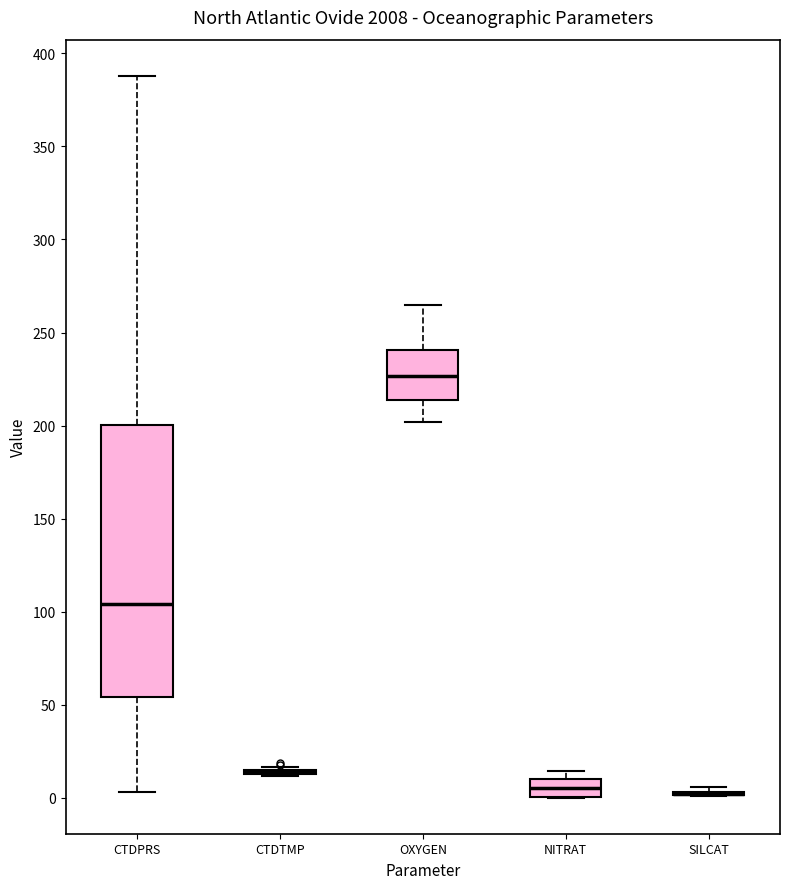

Reading left to right, read every box against the y-axis: the position of its median line, the range the box covers, and the ends of its whiskers. The values are not printed on the chart, so give them approximately, as read against the axis.

CTDPRS: median 105, box 55 to 200, whiskers 5 to 390
CTDTMP: box collapsed to a line at 15, whiskers 10 to 15
OXYGEN: median 225, box 215 to 240, whiskers 200 to 265
NITRAT: median 5, box 0 to 10, whiskers 0 to 15
SILCAT: box collapsed to a line at 0, whiskers 0 to 5